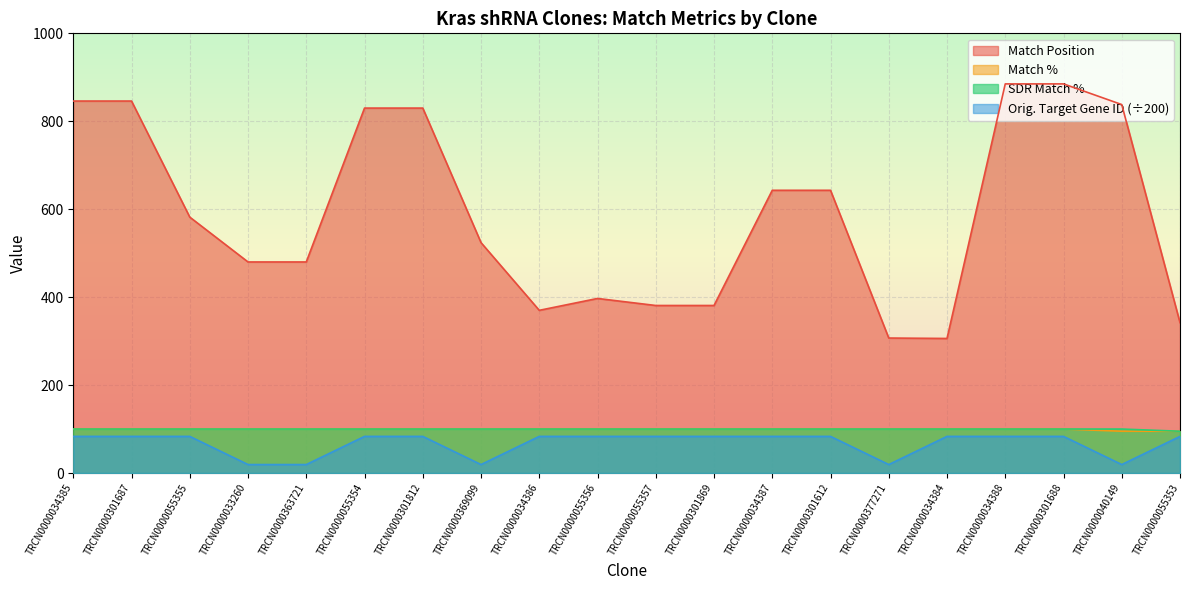

Where is the first local minimum for Match Position?

TRCN0000034386